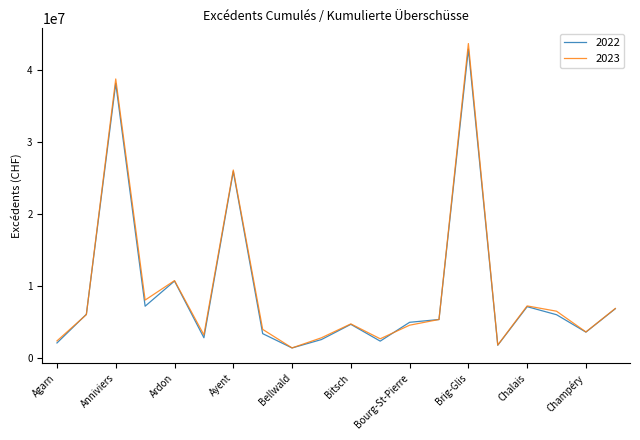

What is the minimum value for 2023?

1378248.1